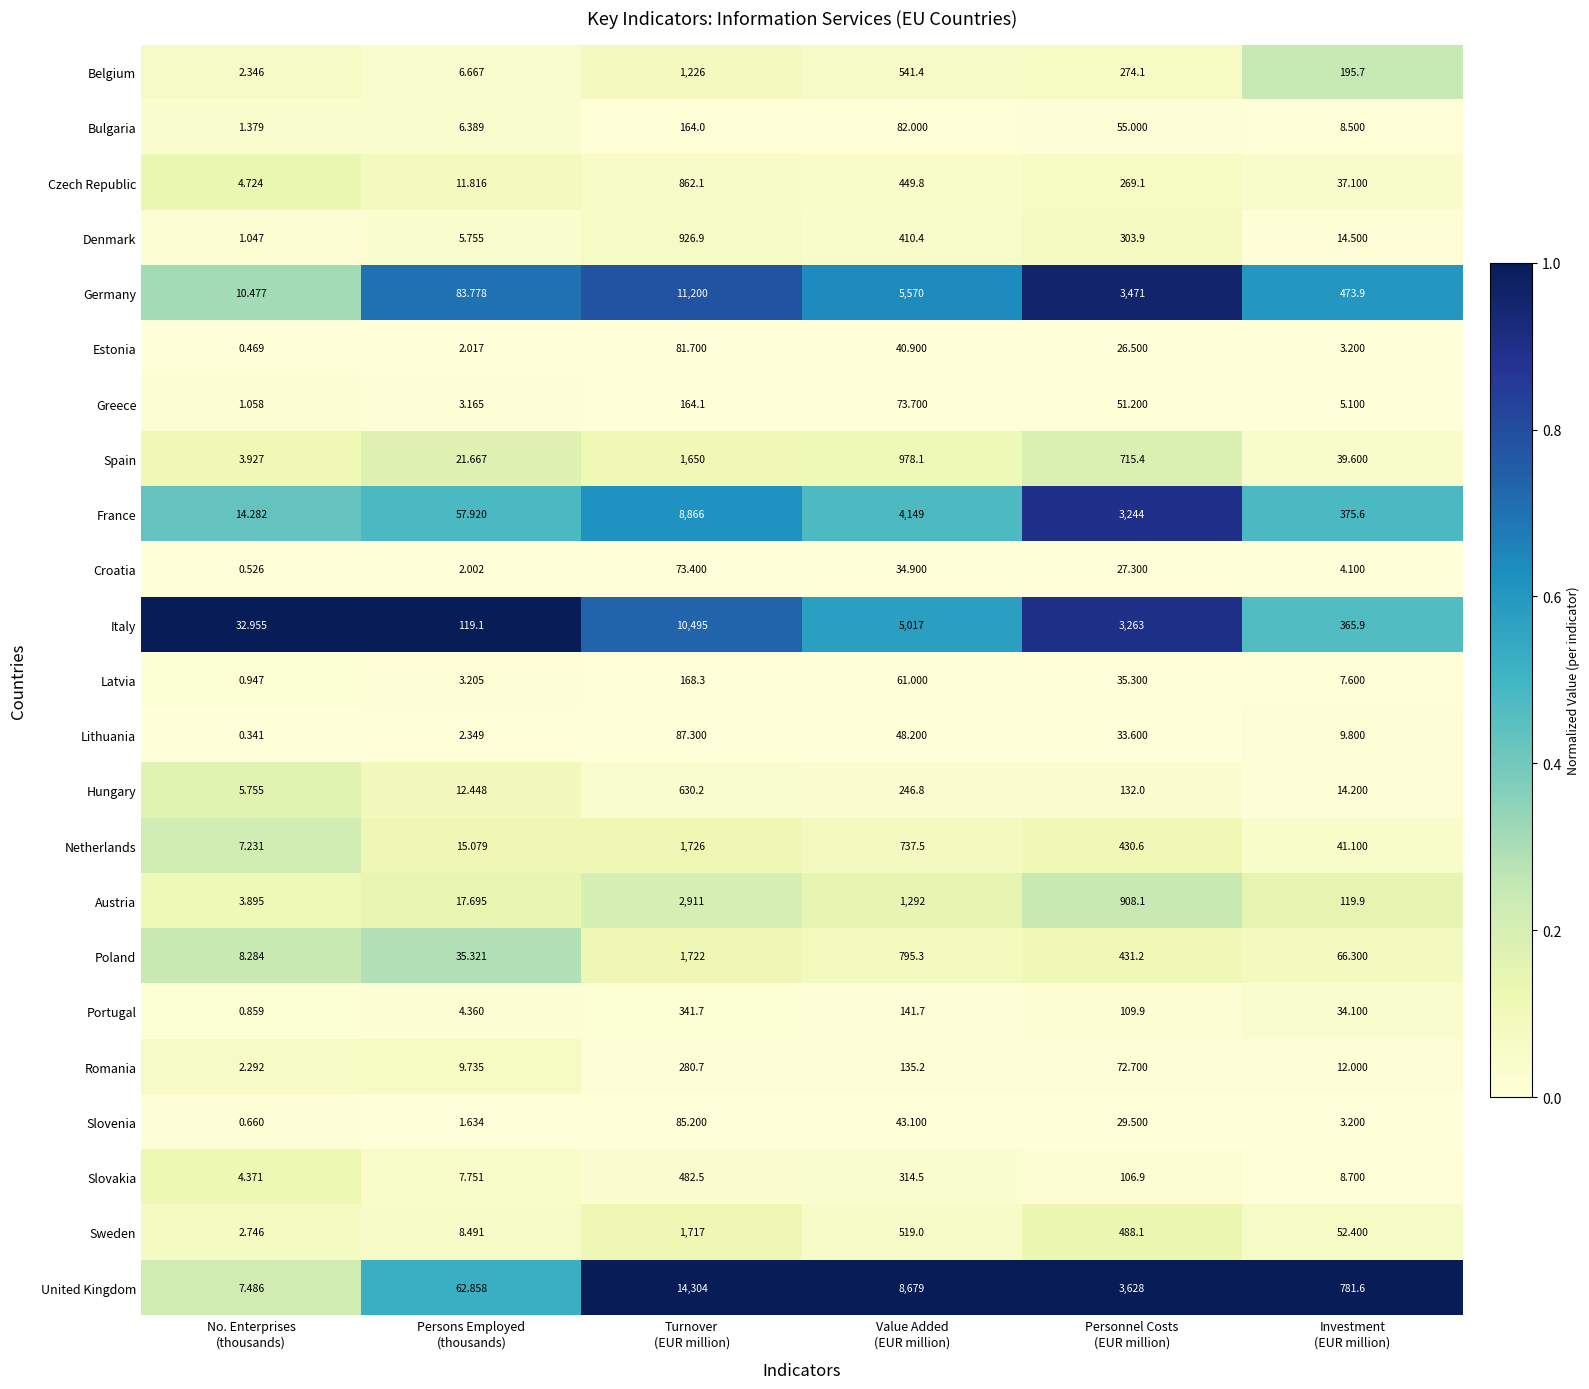

What is the spread (max minus min) of values at Turnover
(EUR million)?

14230.6